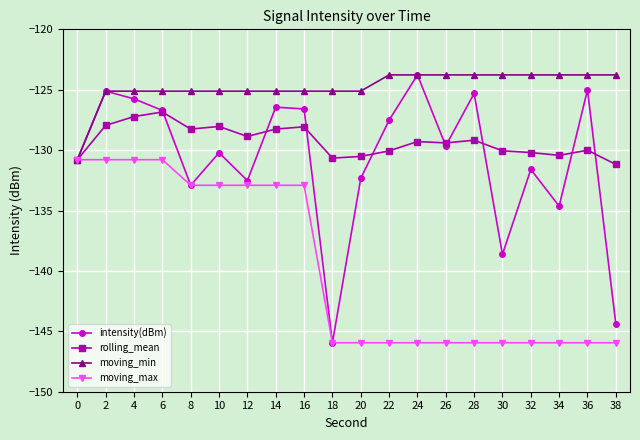

What is the minimum value for moving_max?

-145.9